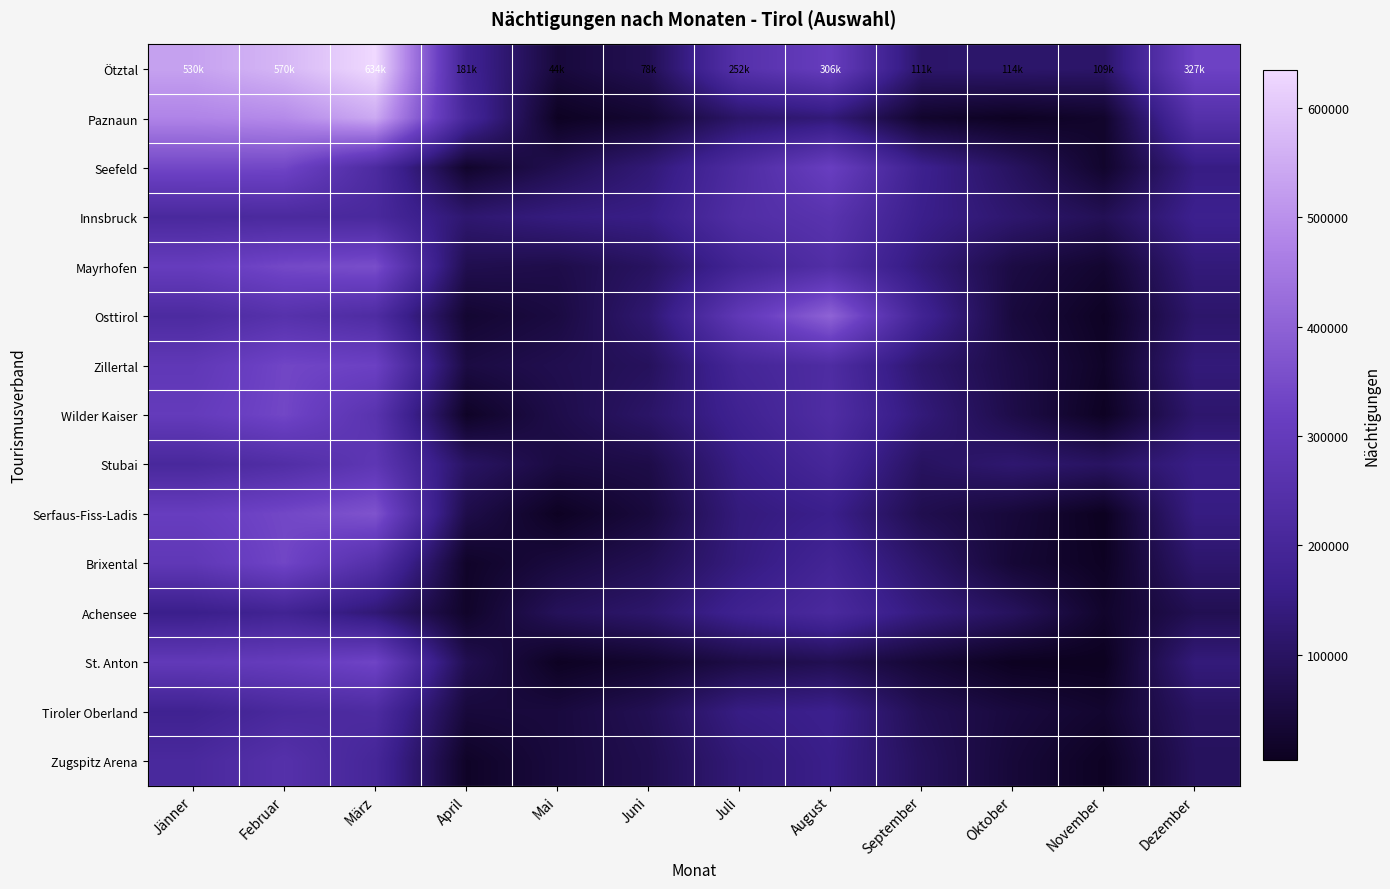

Which series has the widest spread of values?

Ötztal